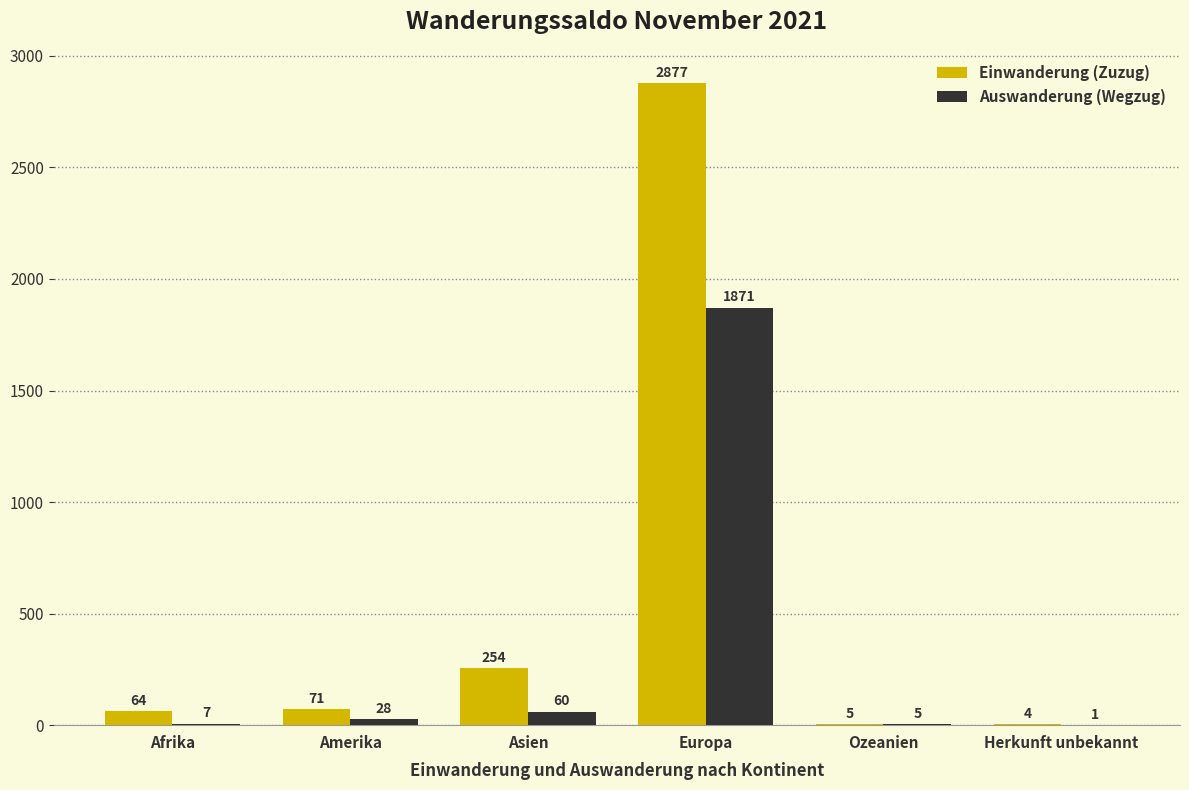

Which series changed the most between Amerika and Asien?

Einwanderung (Zuzug)